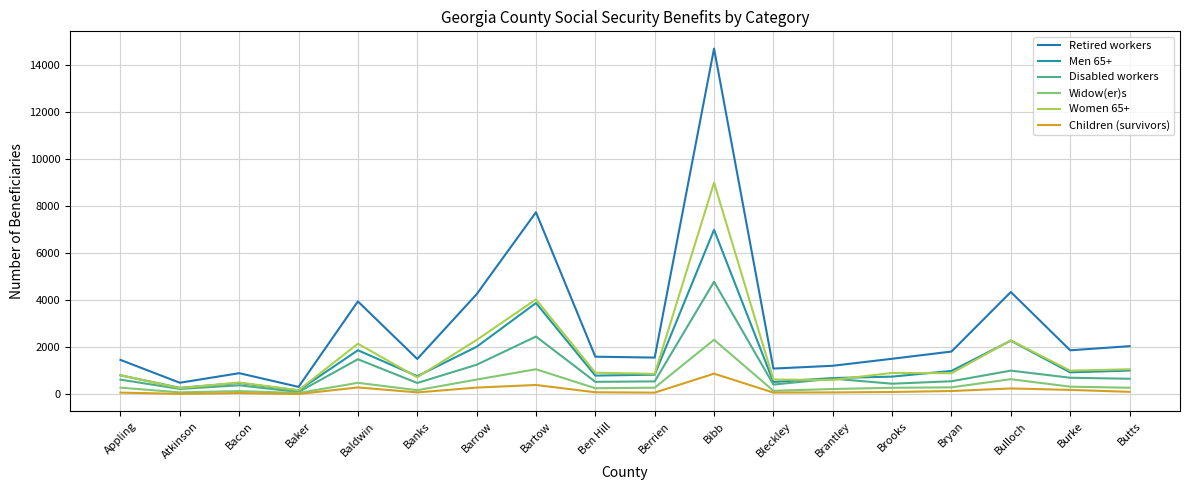

At how many categories does at least one series exceed 11137?

1